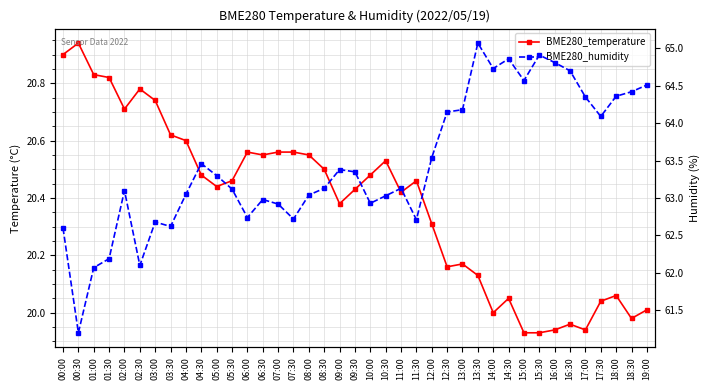

Is this an area chart (filled region under the line)?

No